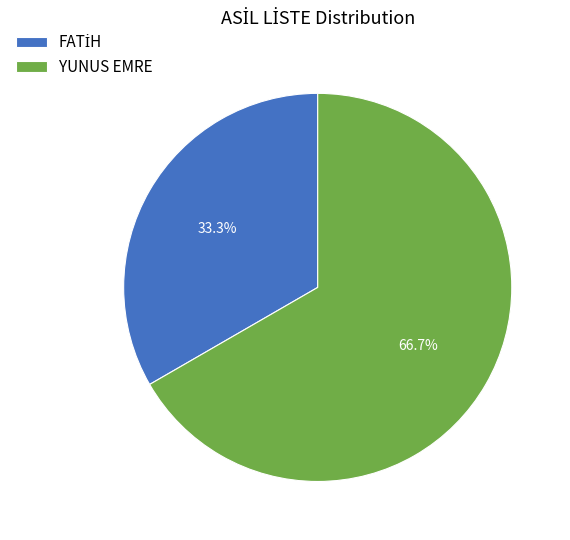

What percentage is NOT represented by YUNUS EMRE?

33.3%